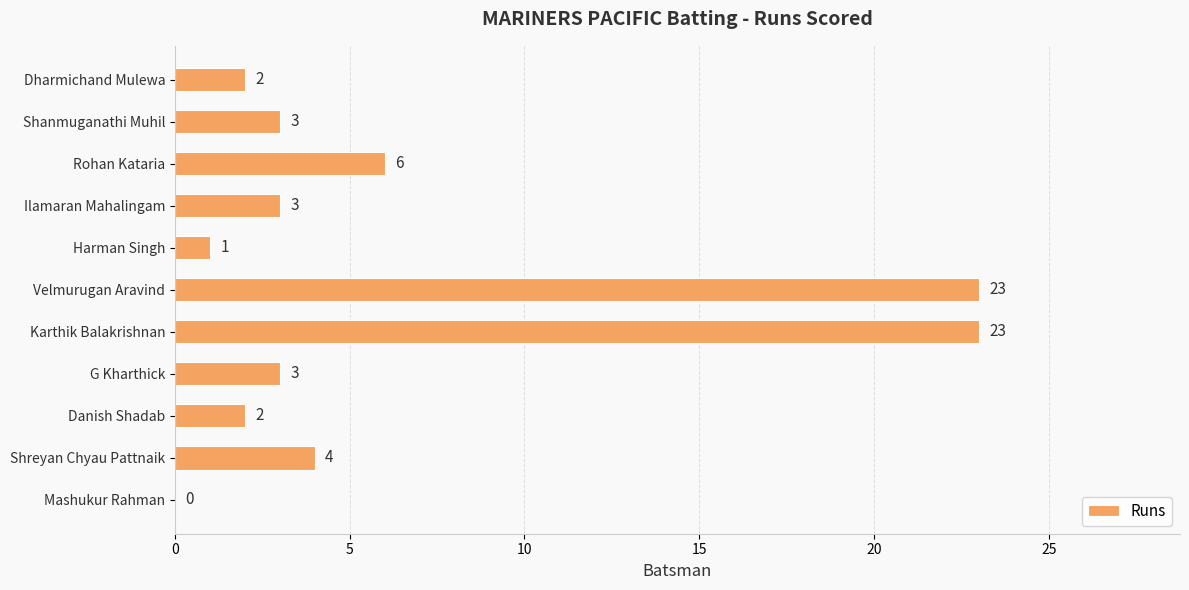

At which label is the value closest to 11?

Rohan Kataria